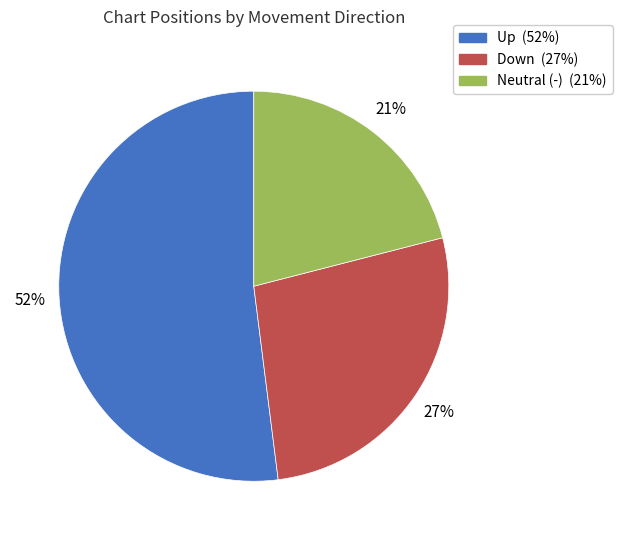

To the nearest percent, what is the average slice percentage?

33%